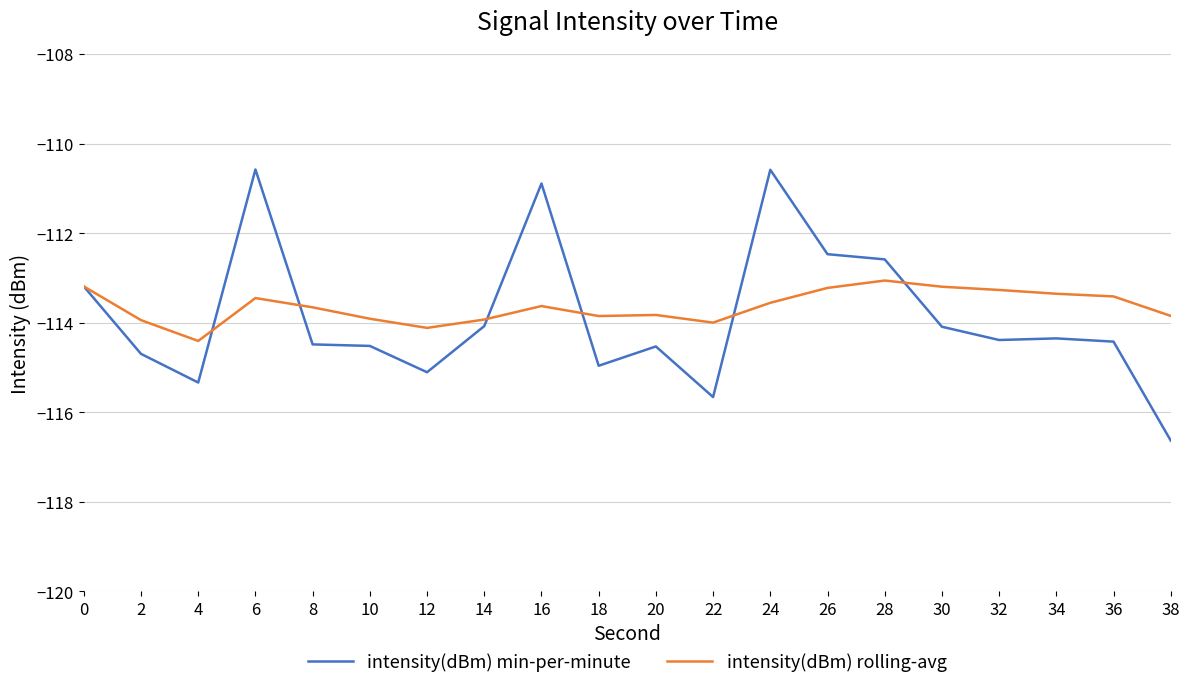

Where is the first local minimum for intensity(dBm) rolling-avg?

4